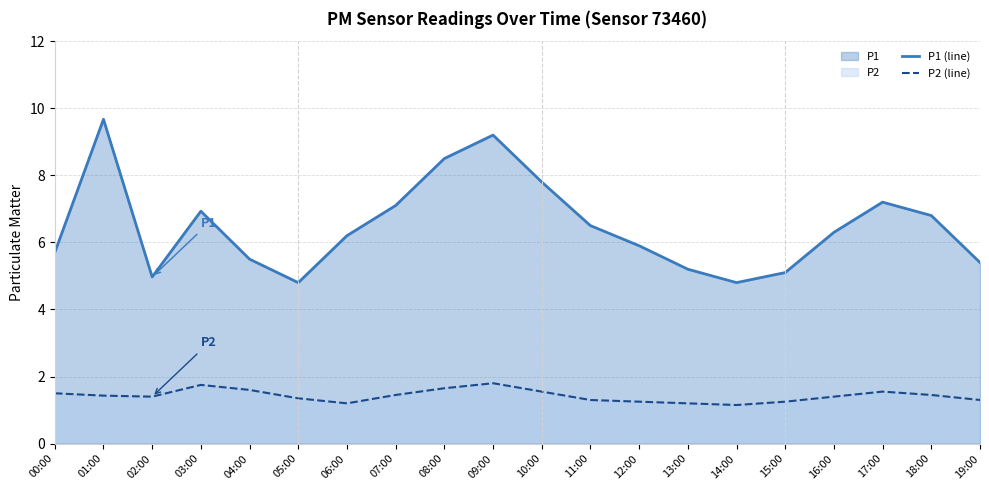

Between 04:00 and 18:00, which series saw the biggest shift?

P1 (line)